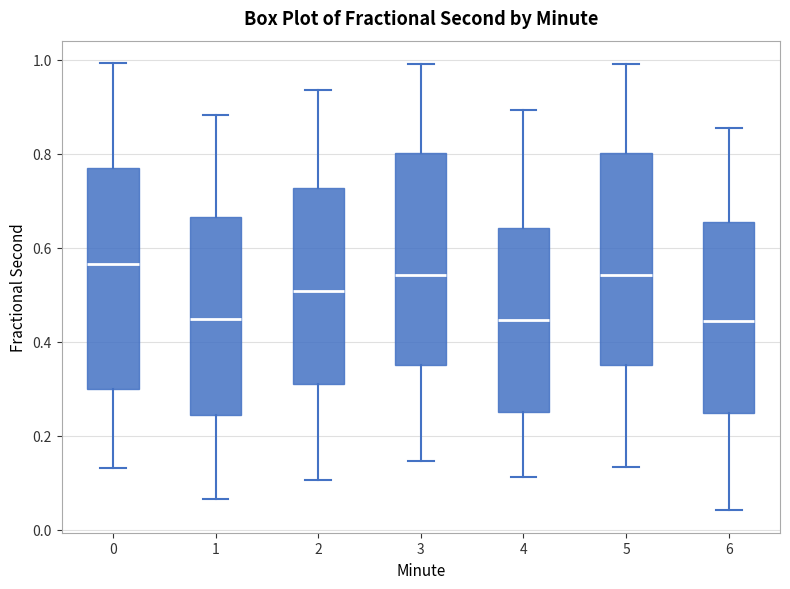

Reading left to right, read every box against the y-axis: the position of its median line, the range the box covers, and the ends of its whiskers. The values are not printed on the chart, so give them approximately, as read against the axis.

0: median 0.56, box 0.30 to 0.76, whiskers 0.14 to 1.00
1: median 0.44, box 0.24 to 0.66, whiskers 0.06 to 0.88
2: median 0.50, box 0.30 to 0.72, whiskers 0.10 to 0.94
3: median 0.54, box 0.36 to 0.80, whiskers 0.14 to 0.98
4: median 0.44, box 0.26 to 0.64, whiskers 0.12 to 0.90
5: median 0.54, box 0.36 to 0.80, whiskers 0.14 to 0.98
6: median 0.44, box 0.24 to 0.66, whiskers 0.04 to 0.86